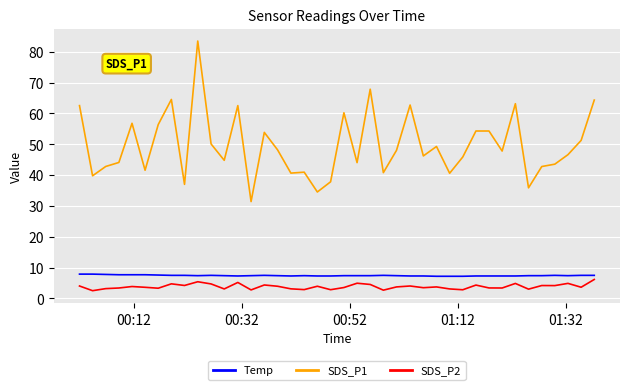

What is the difference between the maximum and minimum values in the SDS_P2 series?

3.6